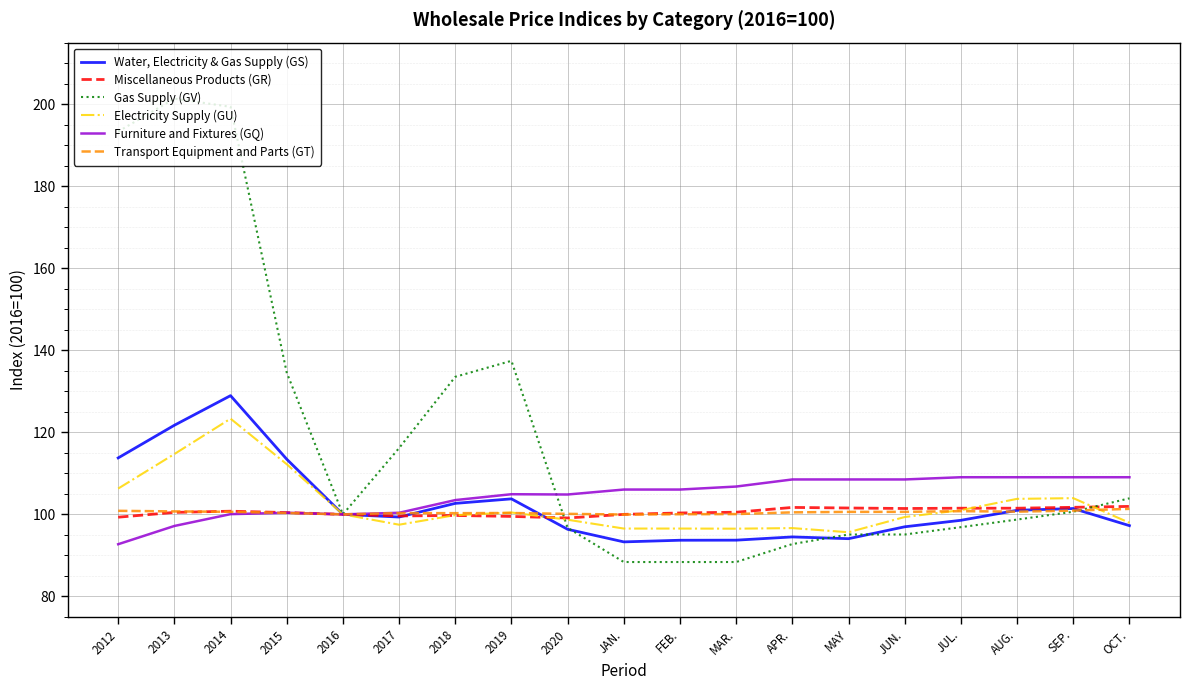

Rank the series by their maximum value, from highest to lowest.

Gas Supply (GV), Water, Electricity & Gas Supply (GS), Electricity Supply (GU), Furniture and Fixtures (GQ), Miscellaneous Products (GR), Transport Equipment and Parts (GT)